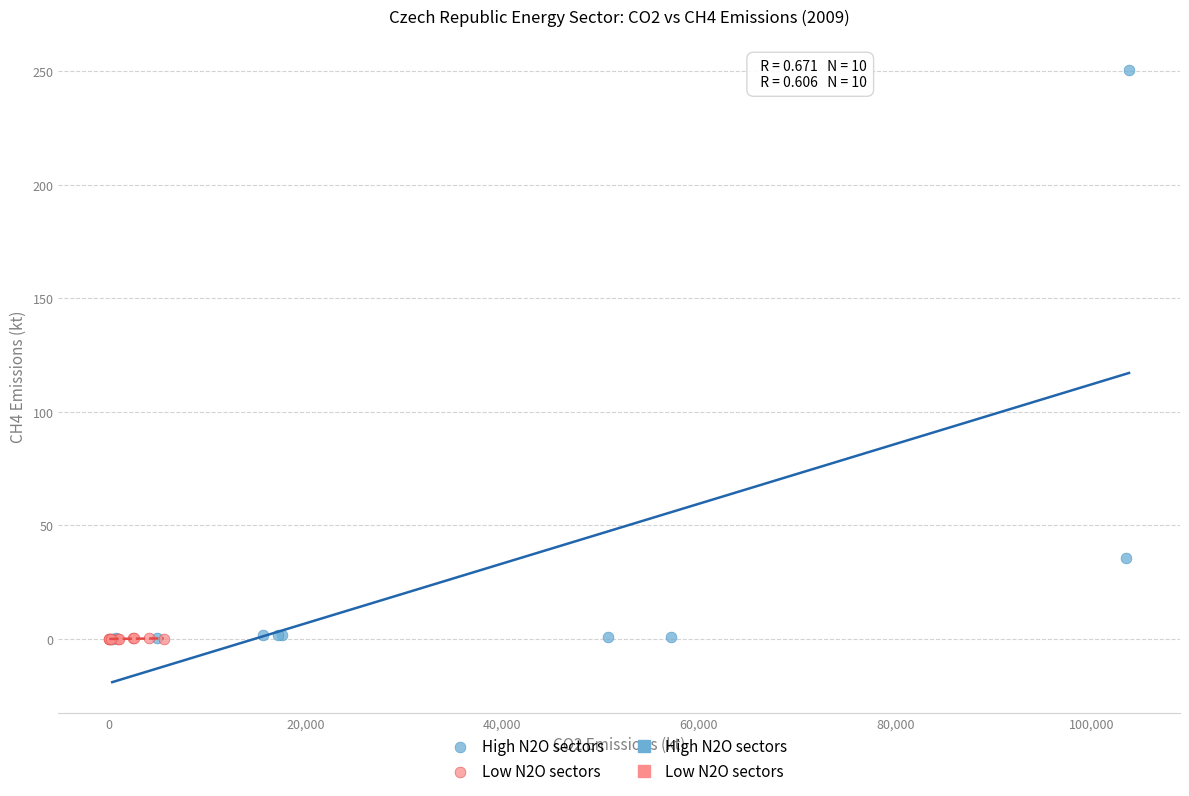

Which series has the largest Y range (max minus min)?

High N2O sectors